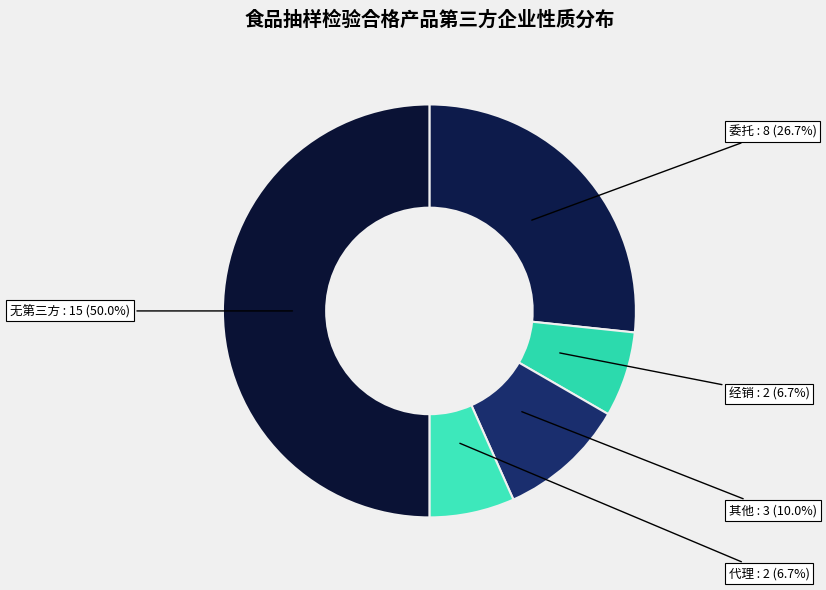

Count the number of slices in the pie.

5